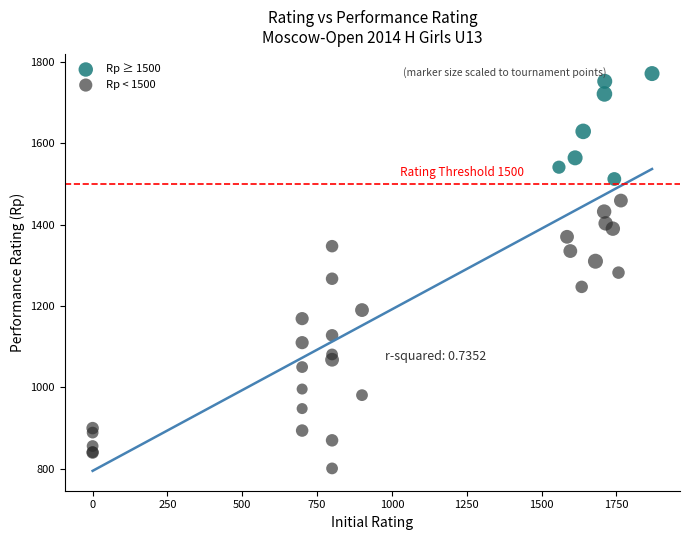

Which series contains the highest Y value?

Rp ≥ 1500